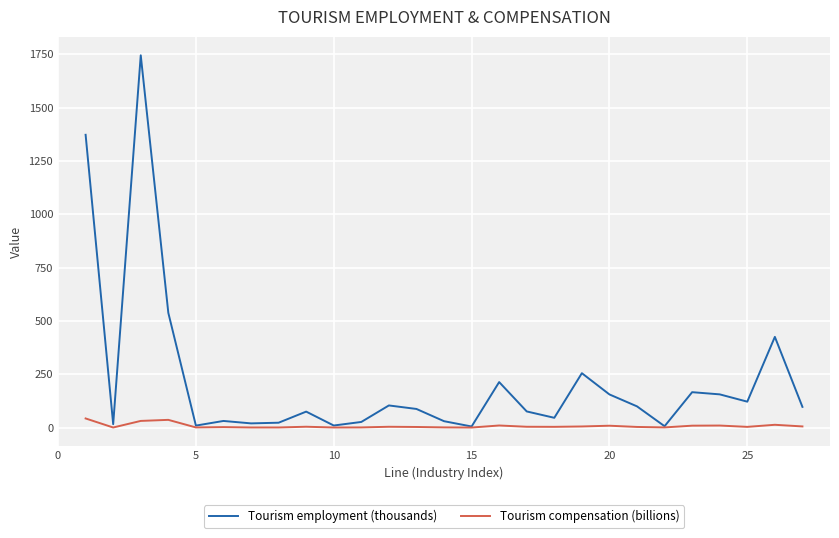

What are all the series names shown in the legend?

Tourism employment (thousands), Tourism compensation (billions)